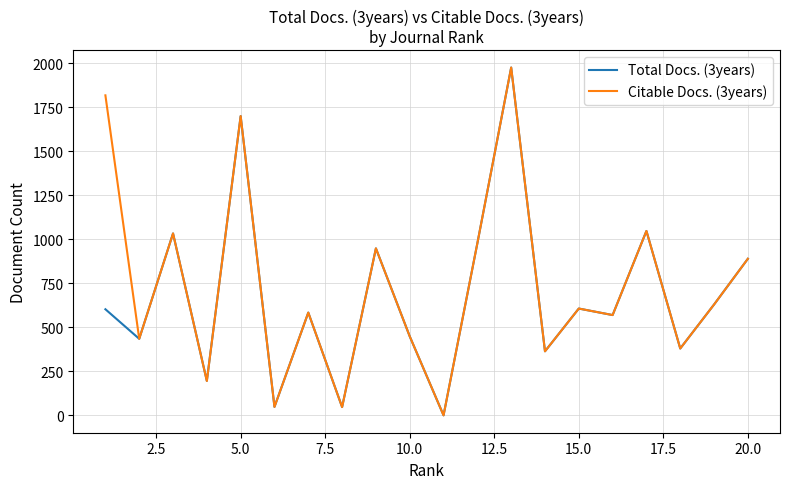

What is the maximum value shown in the chart?

1977